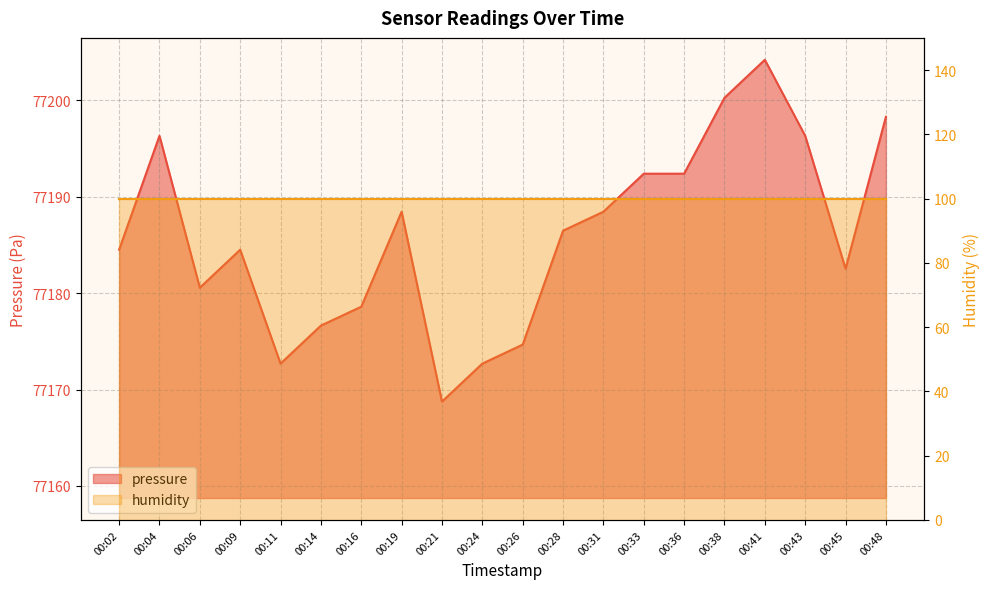

The value at 00:38 is 77200.2. True or false?

True